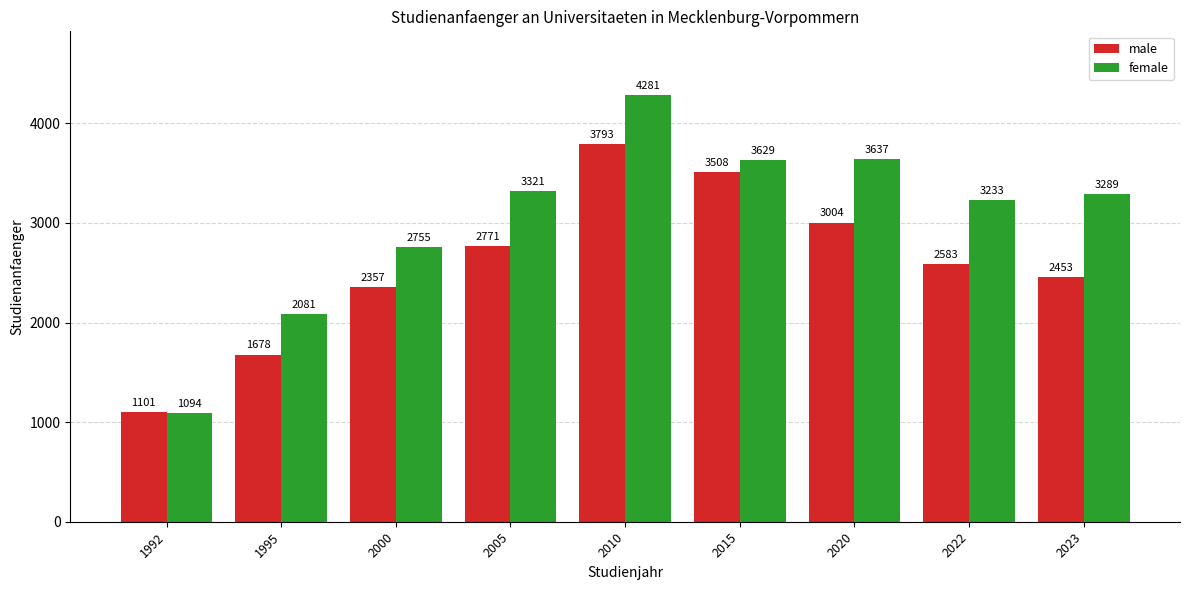

At 2022, list the series in order from largest to smallest.

female, male